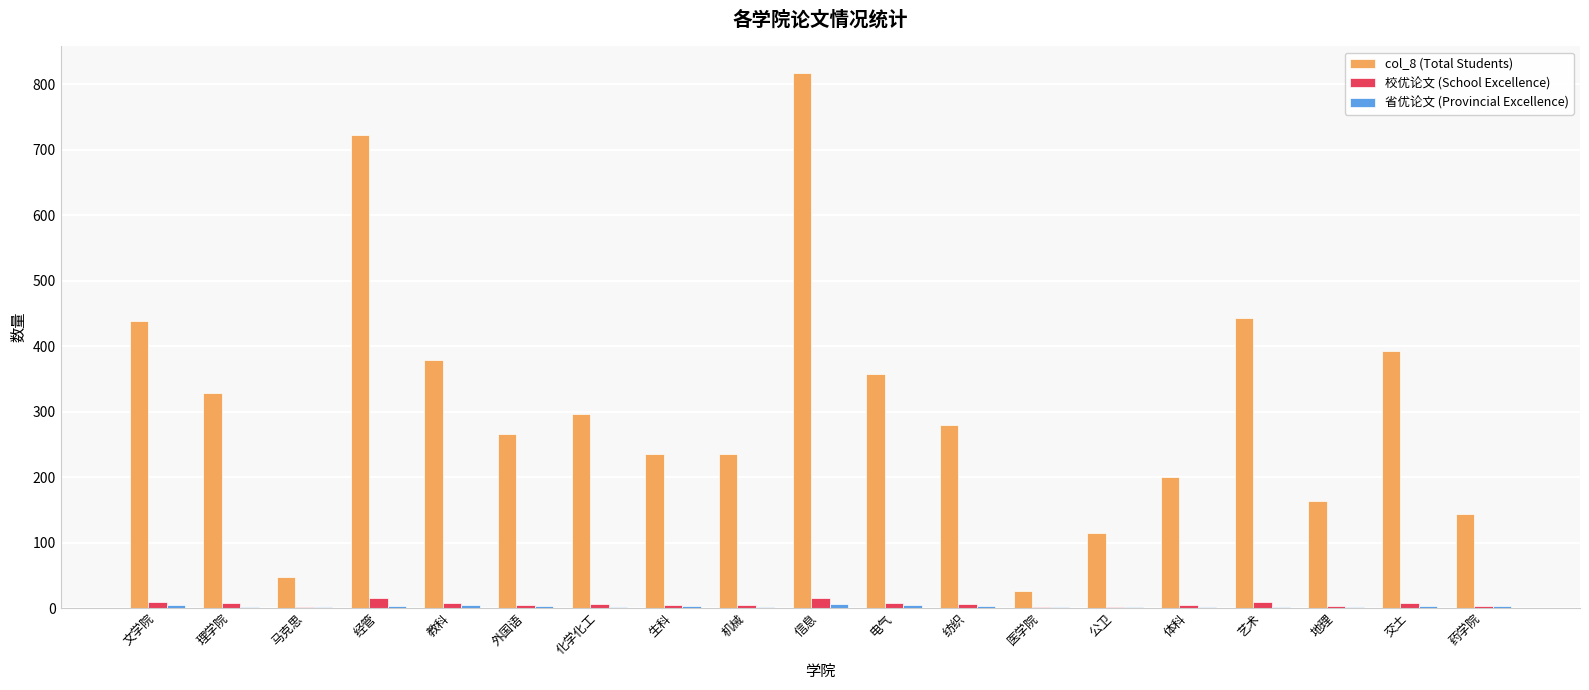

Which label corresponds to the largest value in the chart?

信息